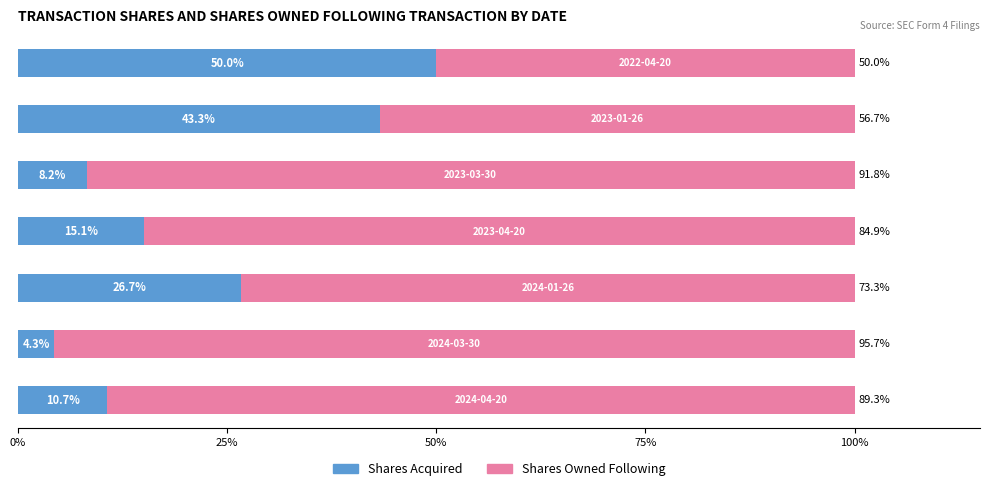

What is the average value of the Shares Acquired series?

22.6